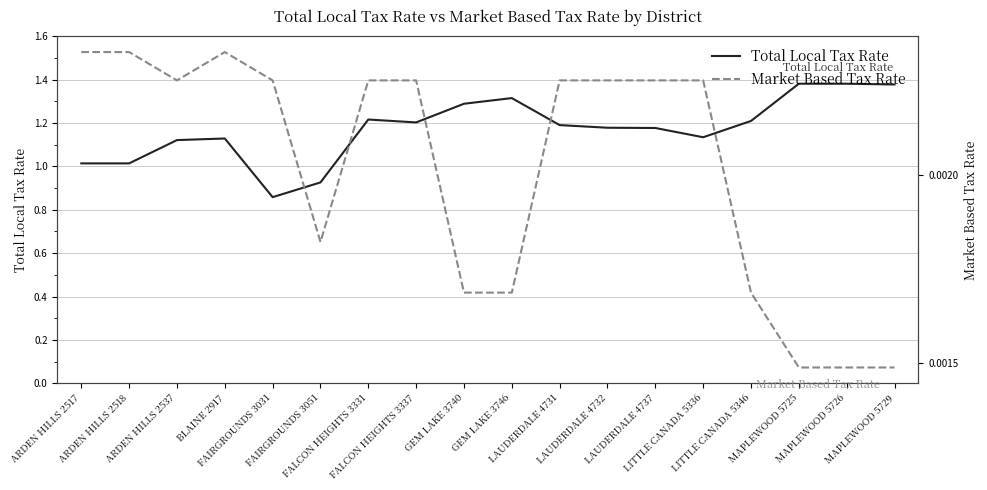

At which category is the sum across all series the highest?

MAPLEWOOD 5725